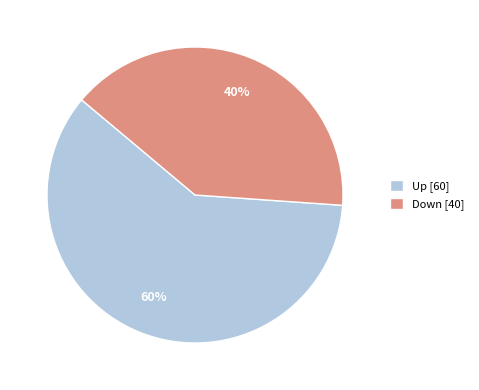

Which category accounts for the majority?

Up